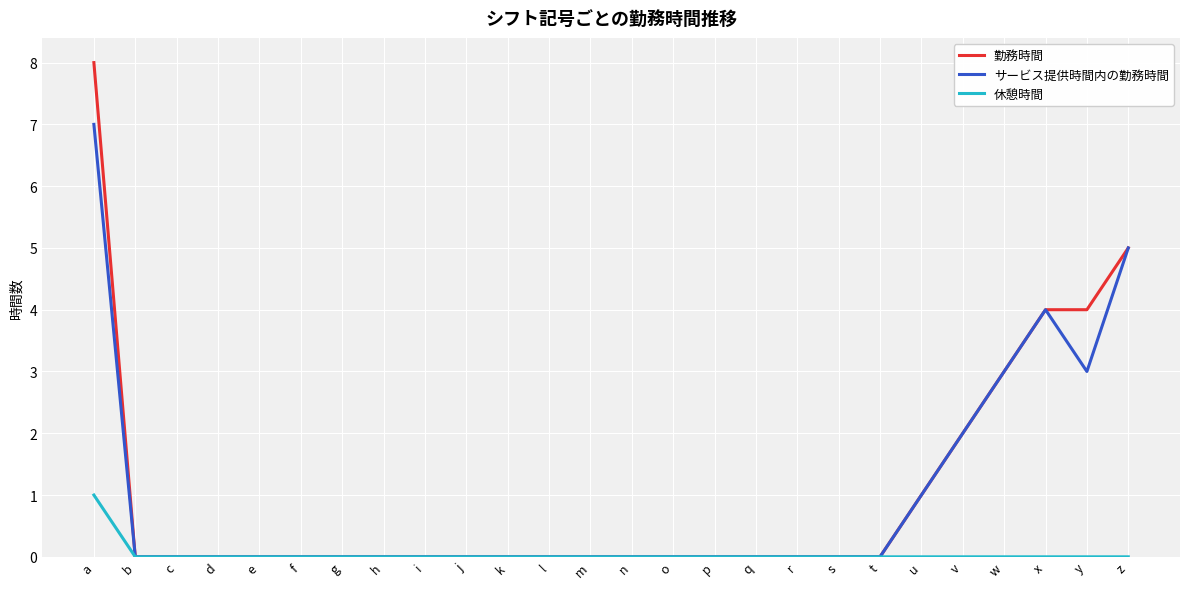

Which series has the widest spread of values?

勤務時間